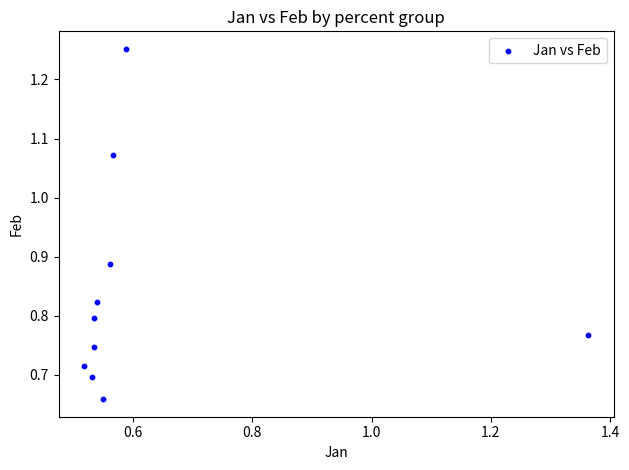

What is the average X value?

0.6